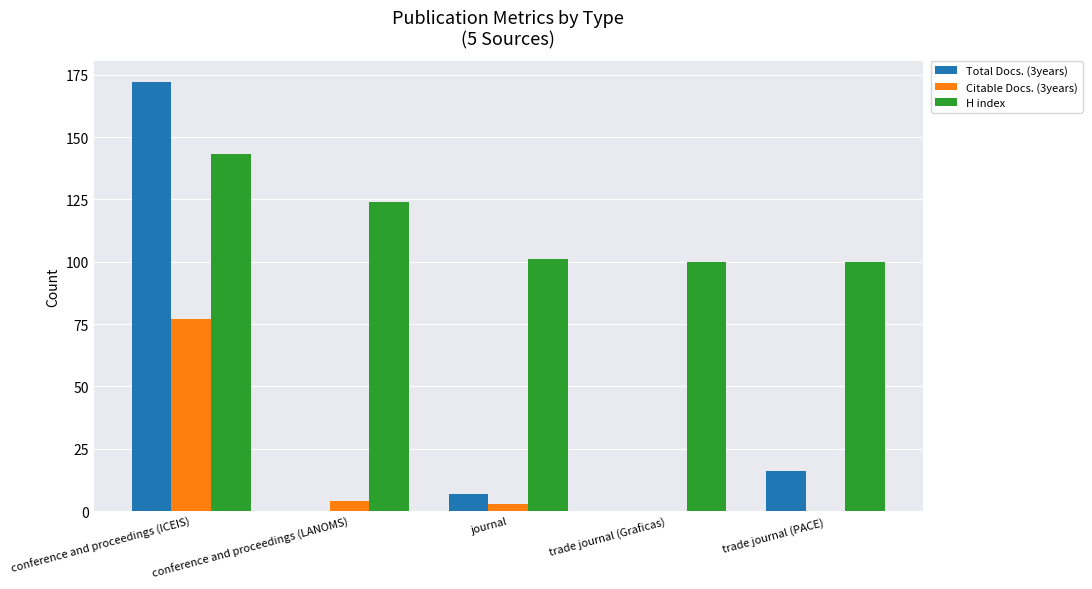

Where does the H index series first go above 101?

conference and proceedings (ICEIS)